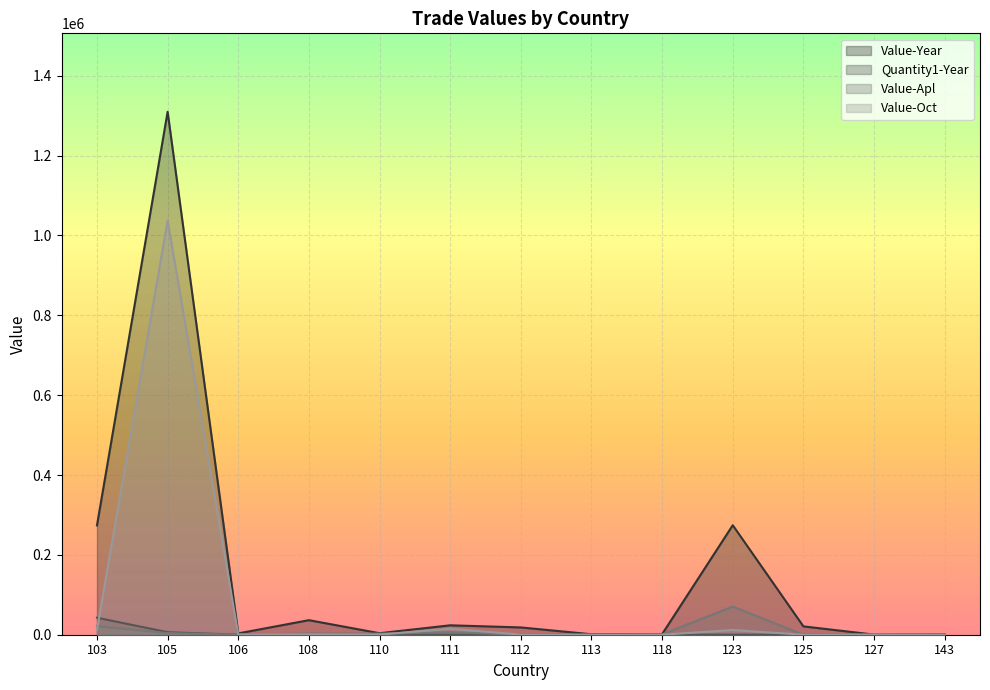

True or false: Value-Oct has more than 0 interior local peaks.

True